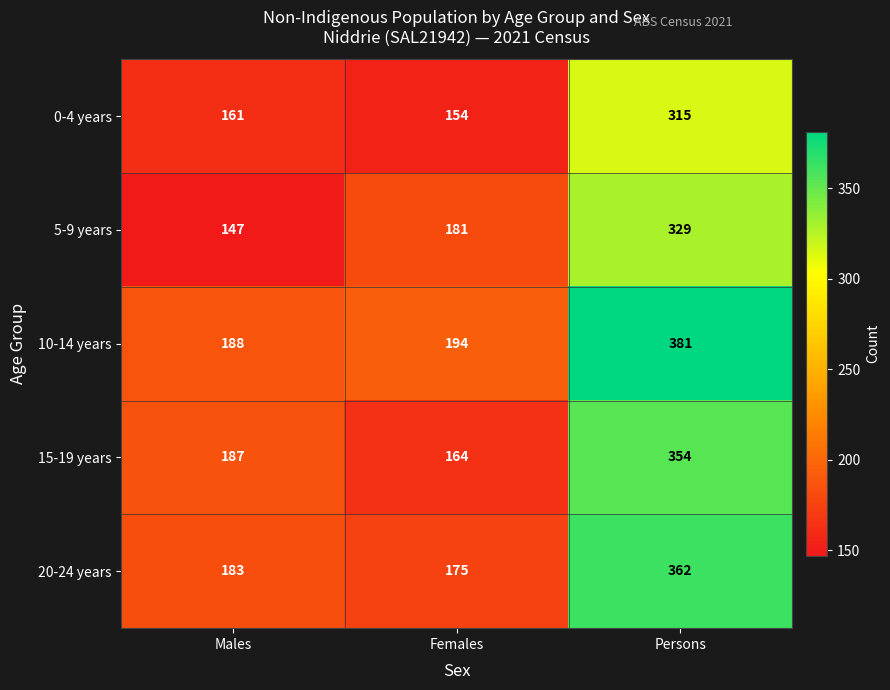

True or false: 10-14 years has a value of 69 at Females.

False